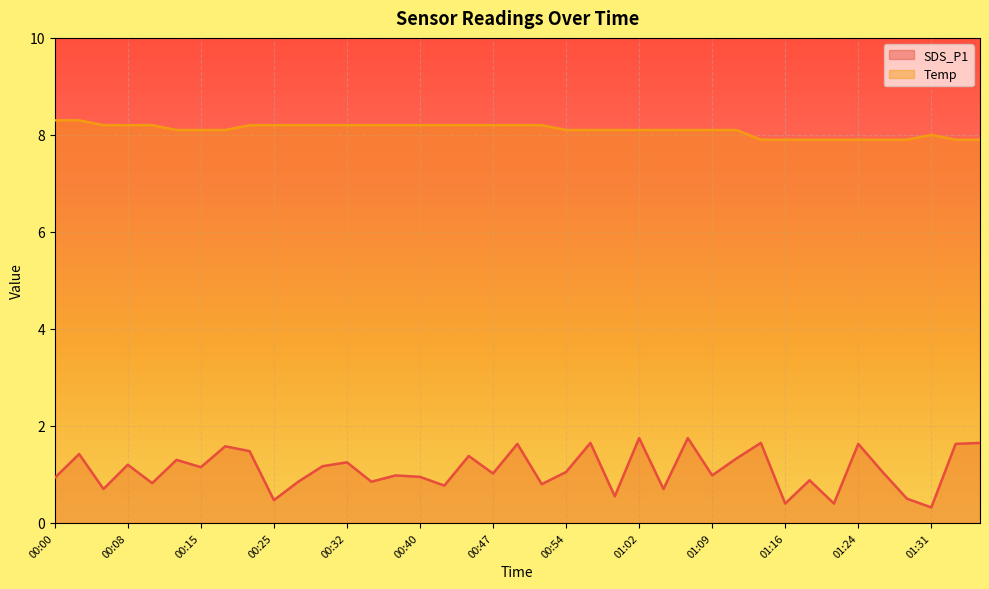

True or false: SDS_P1 and Temp intersect in this chart.

False